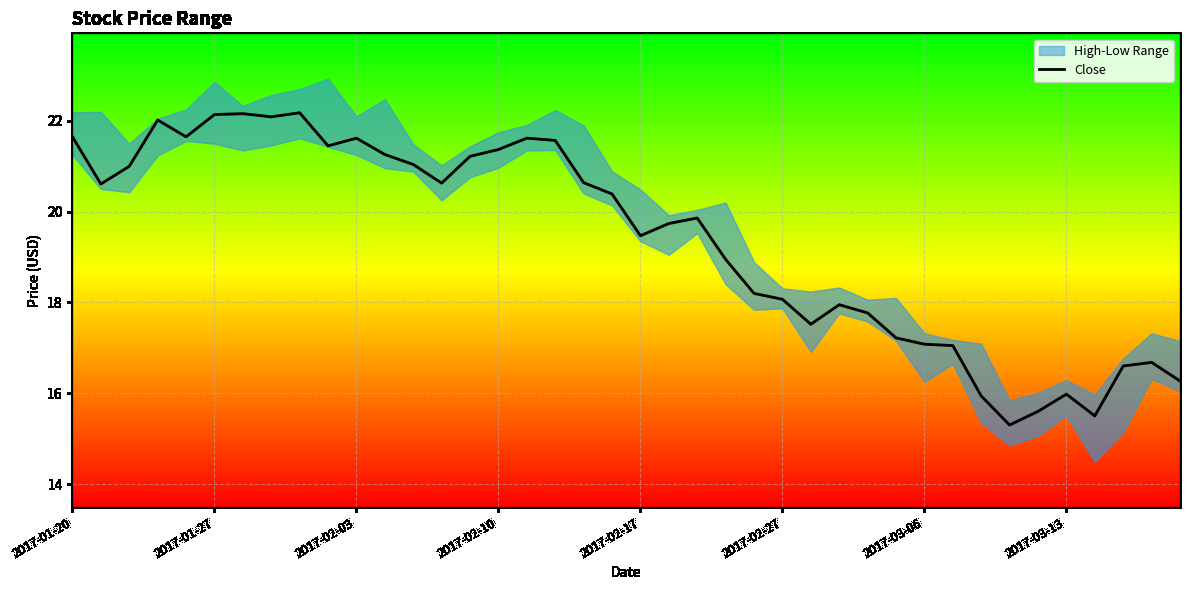

What is the difference between the second highest and minimum values?

6.9